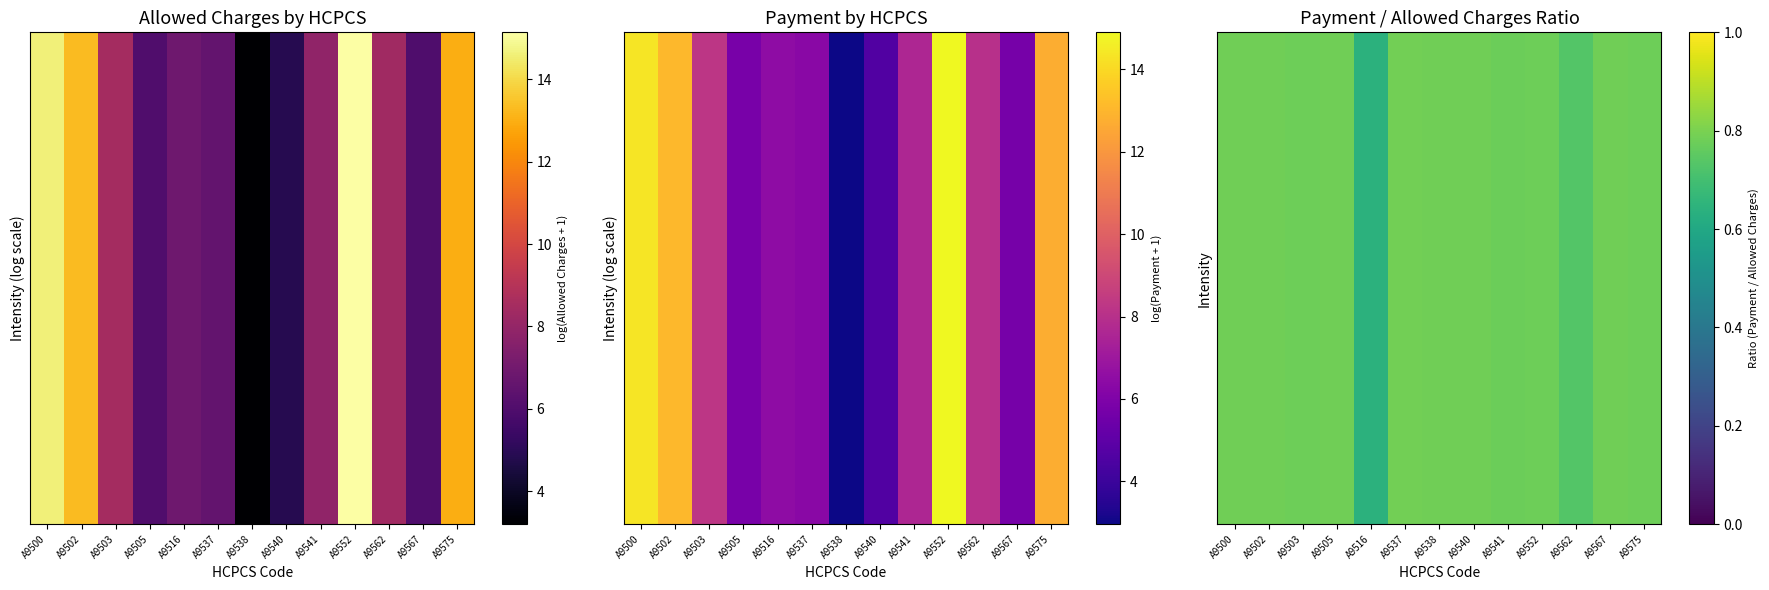

At how many categories does at least one series exceed 0?

13